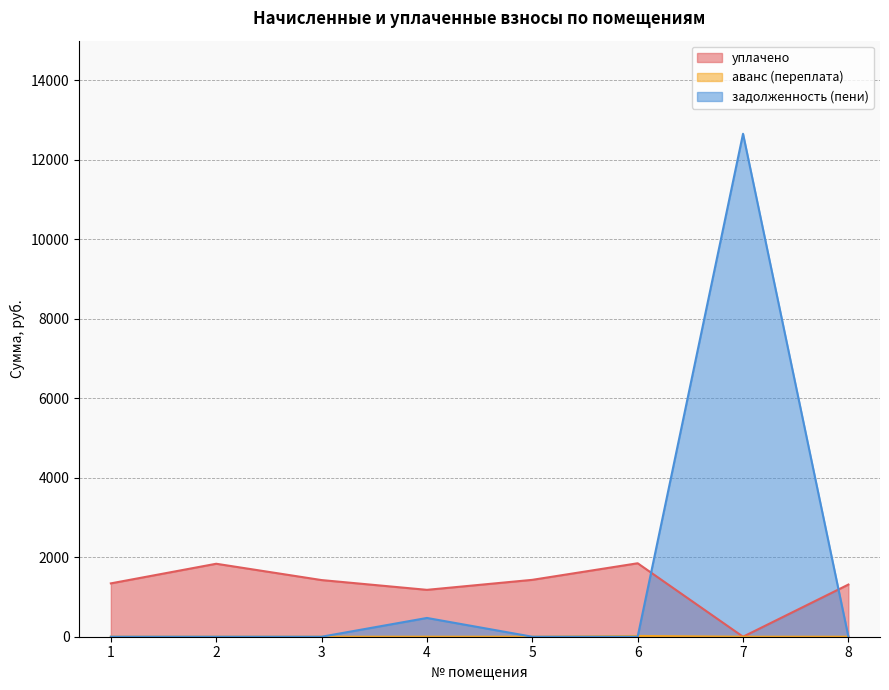

What is the sum of all задолженность (пени) values?

13129.3